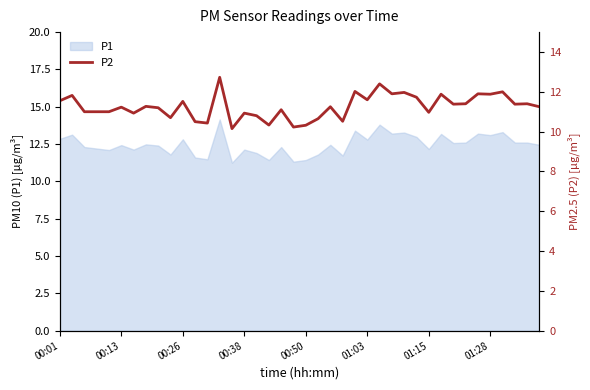

True or false: the data shows 7.0 at 31.

False